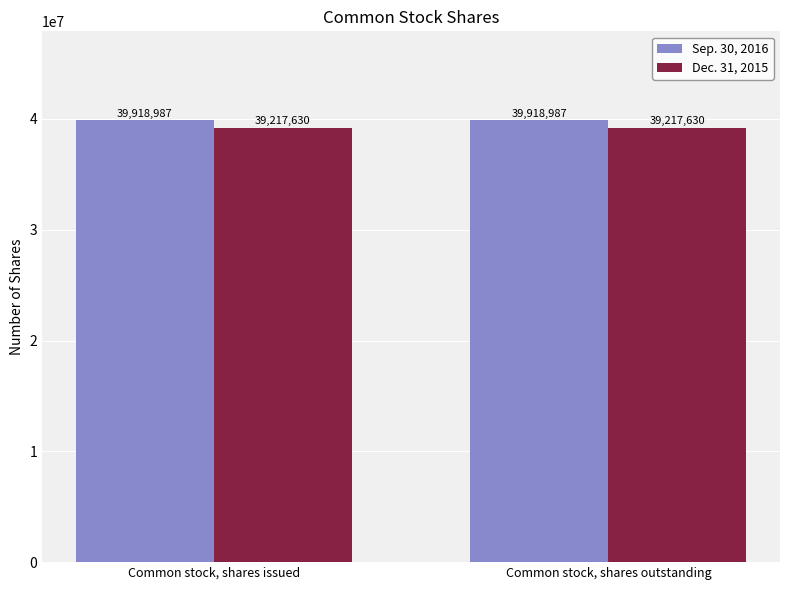

What is the spread (max minus min) of values at Common stock, shares issued?

701357